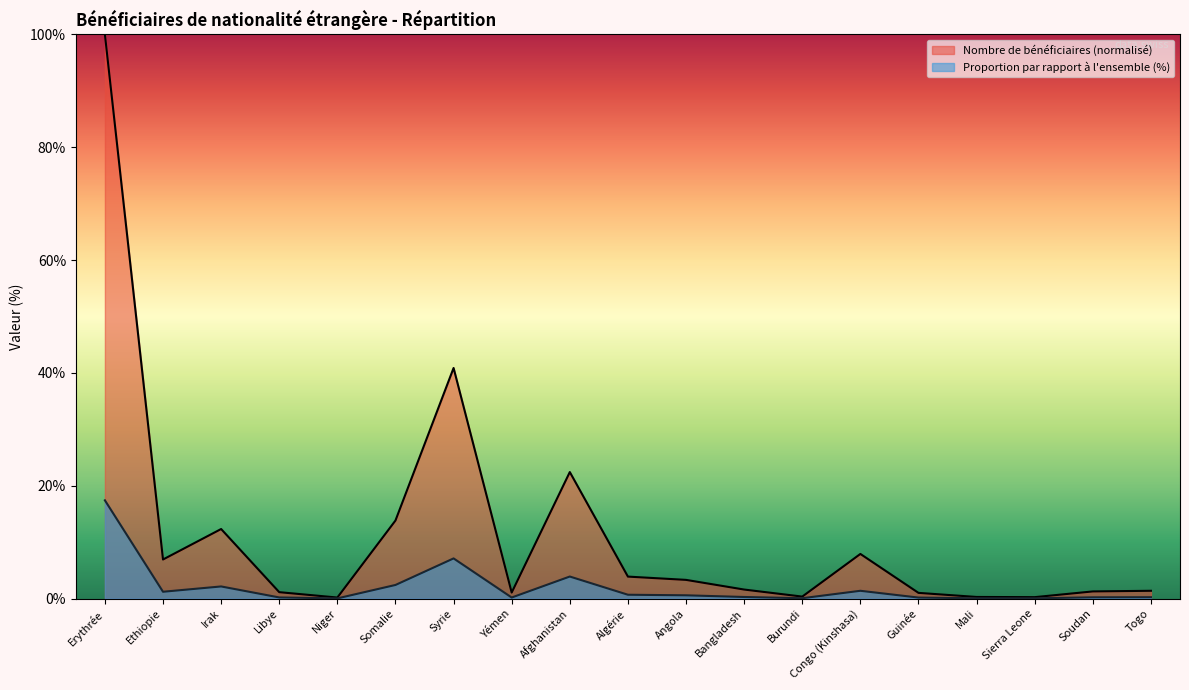

What is the average value of the Nombre de bénéficiaires series?

2.0